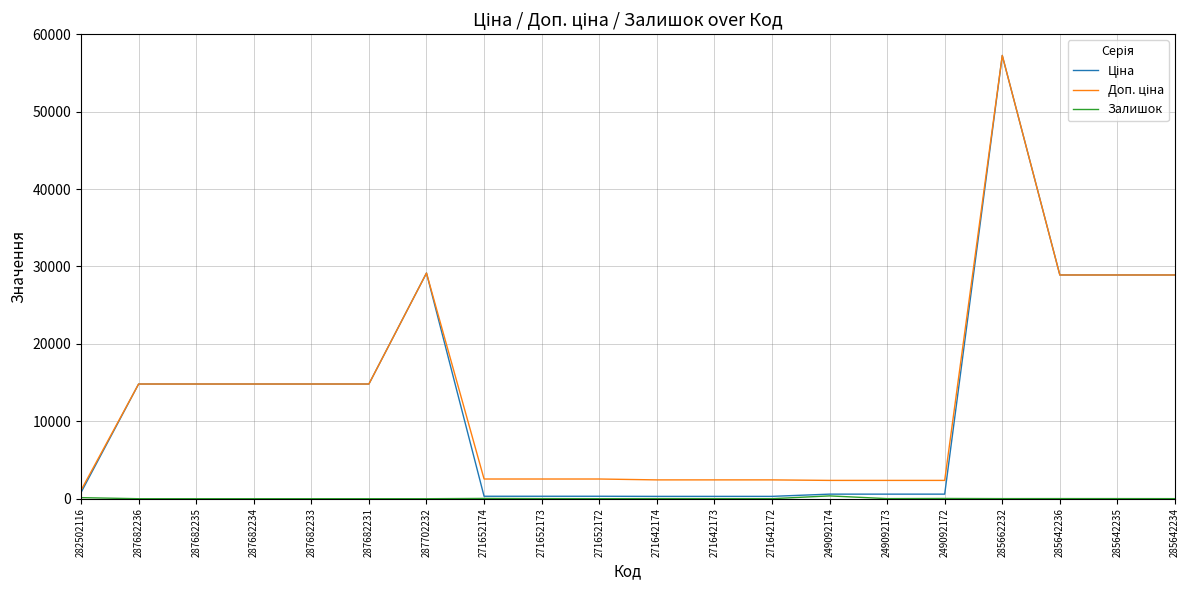

At which category does the chart reach its peak across all series?

285662232